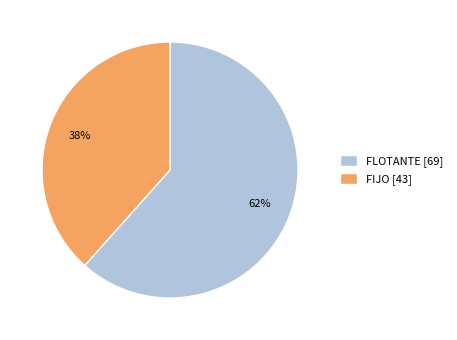

How many slices are in this pie chart?

2